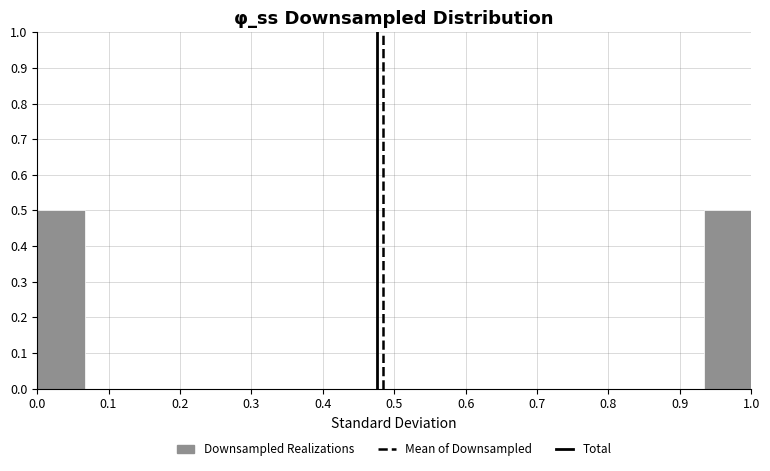

Reading left to right, transcribe this chart: for each bar, give the range it covers on the x-axis and its height. Neither the bar edges nor the heights are printed on the chart, so give them approximately, as read against the axes.

0.00 to 0.07: 0.5
0.07 to 0.13: 0
0.13 to 0.20: 0
0.20 to 0.27: 0
0.27 to 0.33: 0
0.33 to 0.40: 0
0.40 to 0.47: 0
0.47 to 0.53: 0
0.53 to 0.60: 0
0.60 to 0.67: 0
0.67 to 0.73: 0
0.73 to 0.80: 0
0.80 to 0.87: 0
0.87 to 0.93: 0
0.93 to 1.00: 0.5